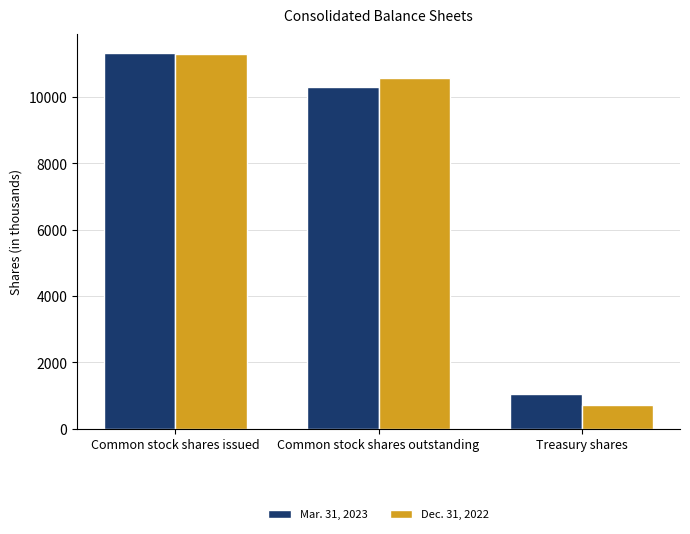

What is the average value of the Mar. 31, 2023 series?

7557